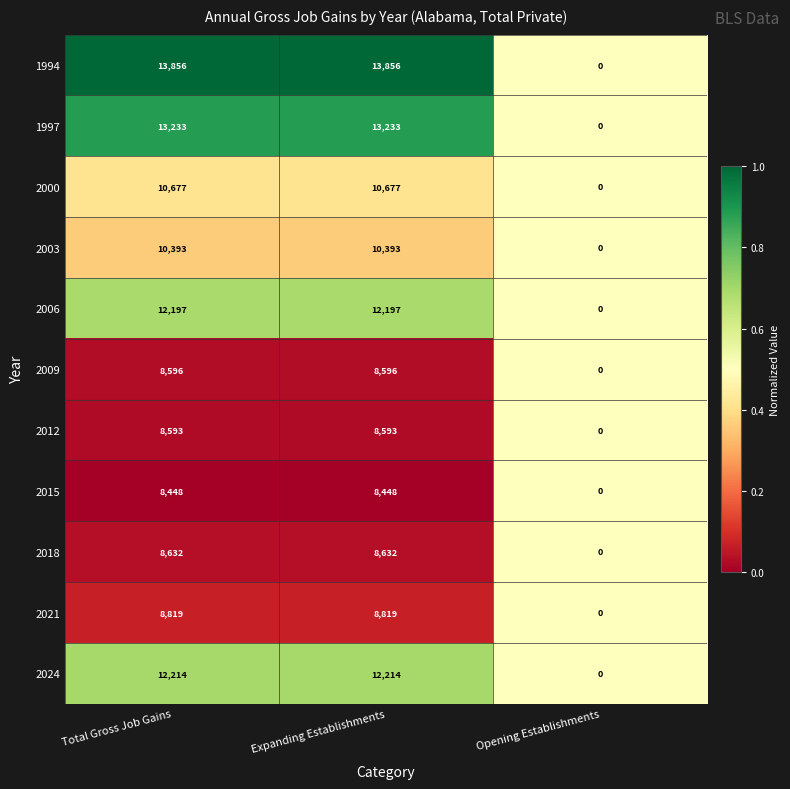

List the series in order of their peak value, highest first.

1994, 1997, 2024, 2006, 2000, 2003, 2021, 2018, 2009, 2012, 2015